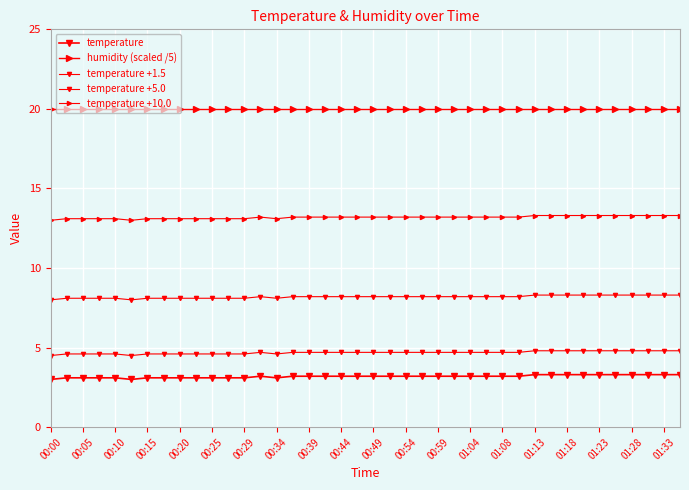

How many categories are shown in the chart?

40